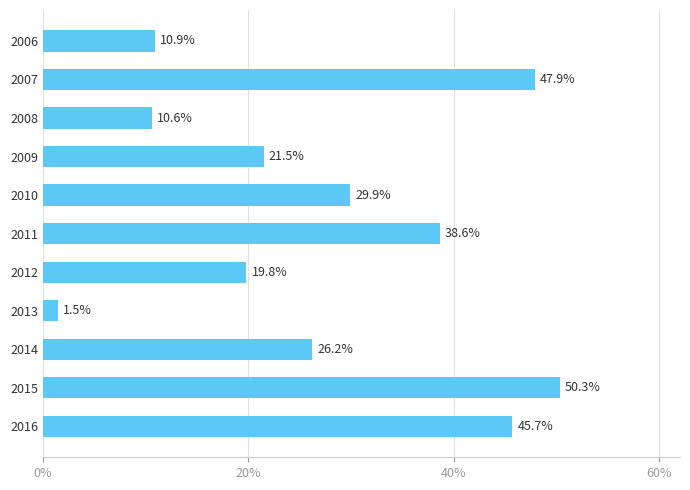

What is the maximum value shown in the chart?

50.3